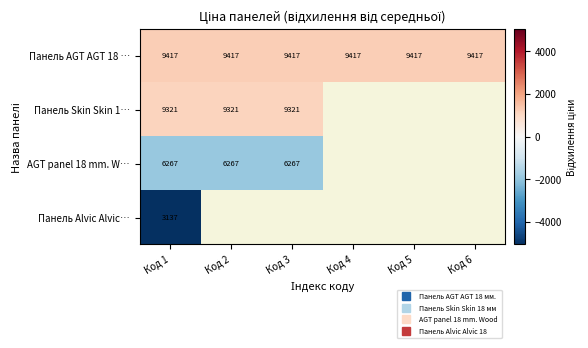

What is the minimum value for Панель AGT AGT 18 …?

1232.1